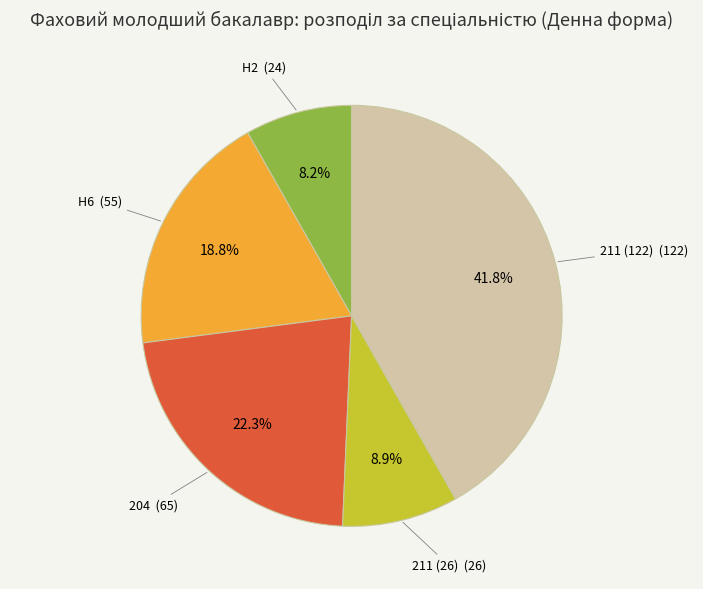

How many slices are in this pie chart?

5